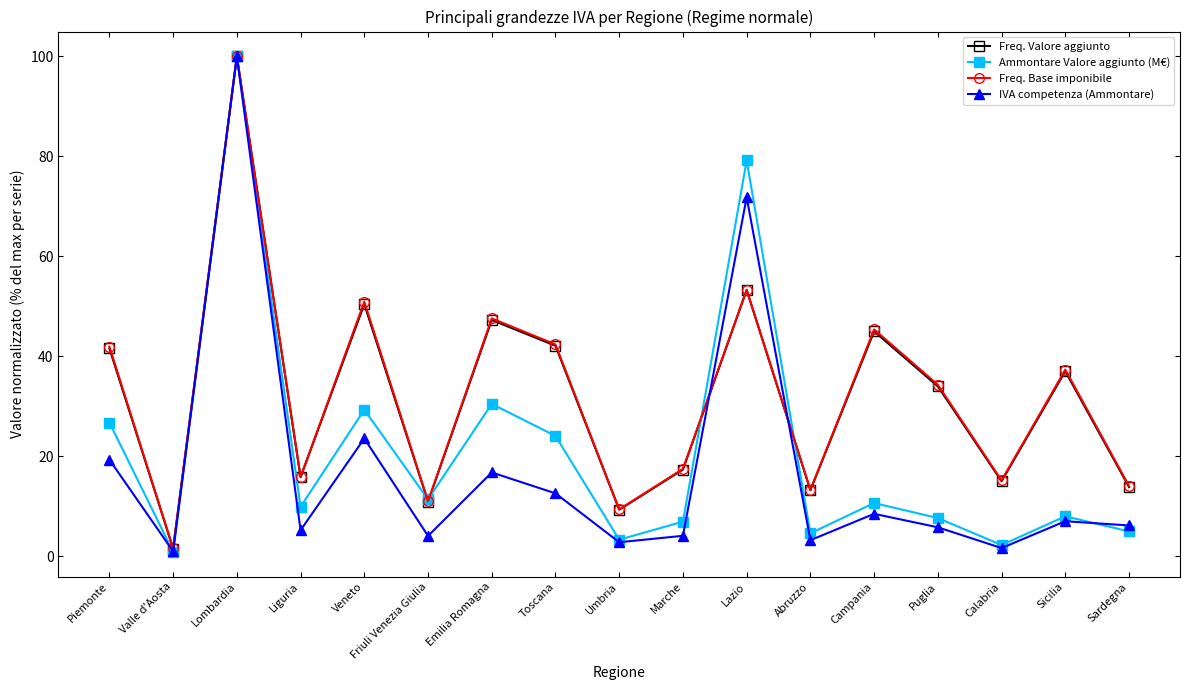

The Freq. Base imponibile series shows 30.4 at Lombardia. True or false?

False